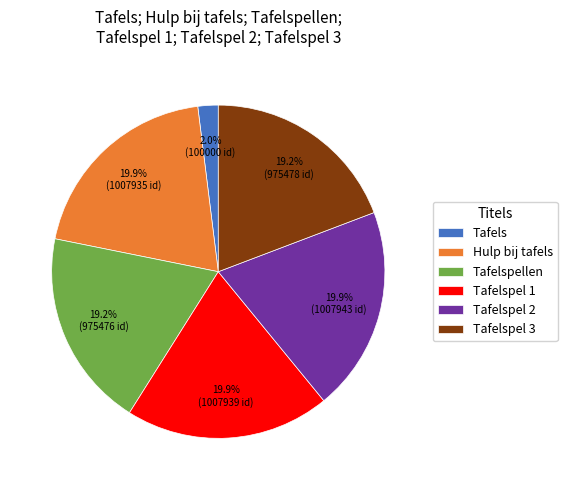

Does any single category account for the majority?

No